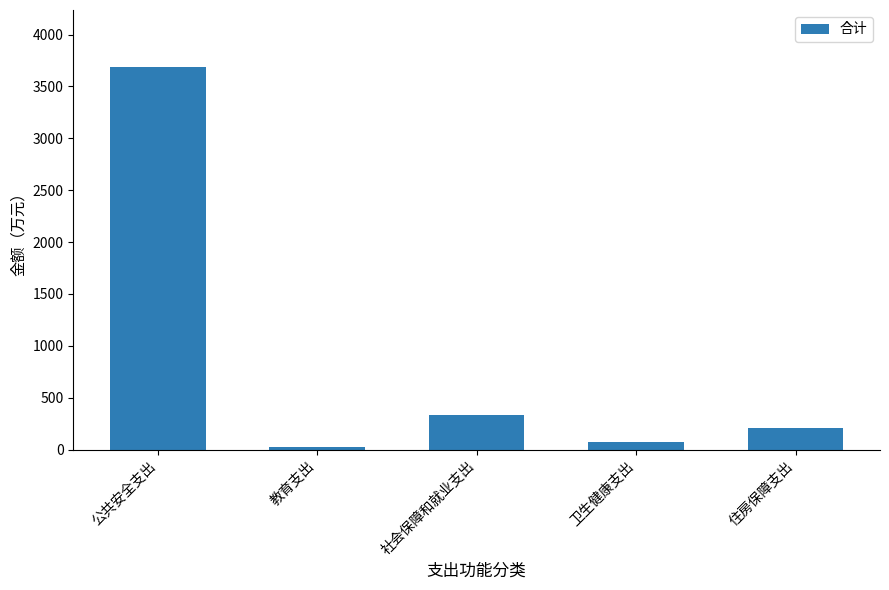

How many series are shown in this chart?

1